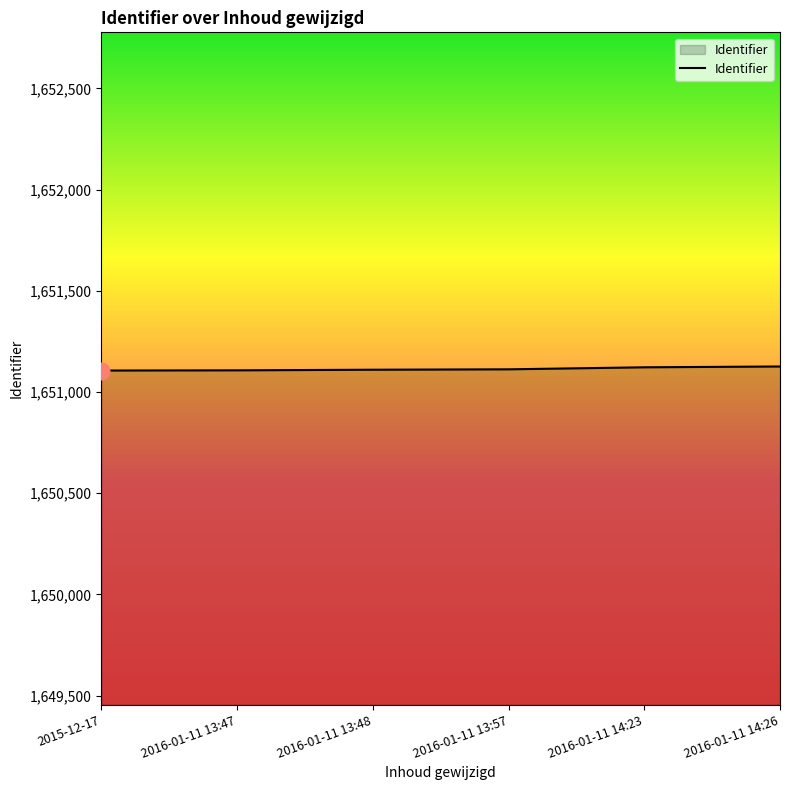

What is the ratio of the value at 2016-01-11 13:48 to the value at 2016-01-11 14:26?

1.0